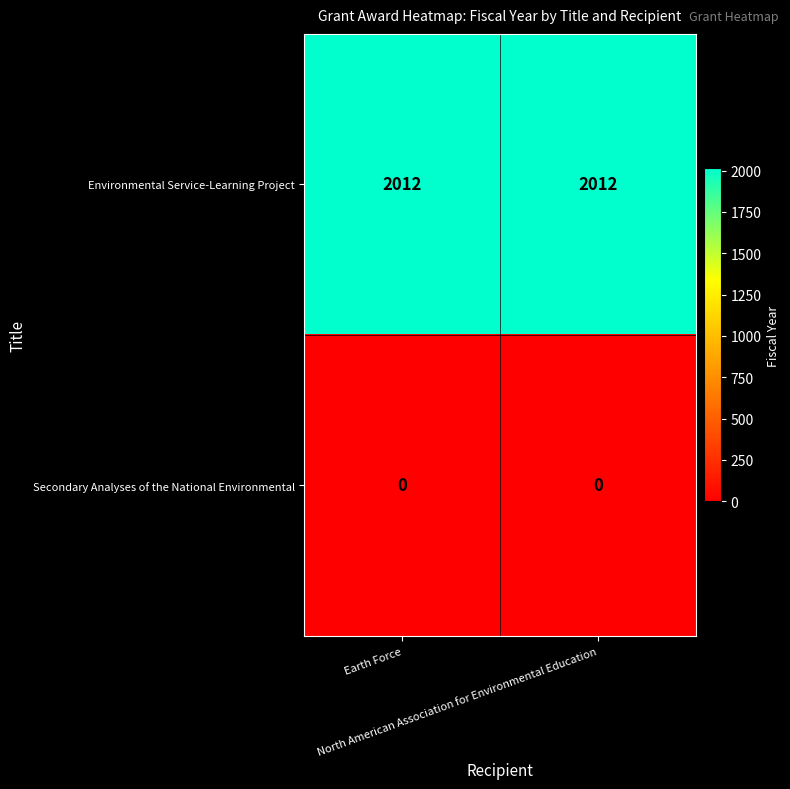

What is the maximum value shown in the chart?

2012